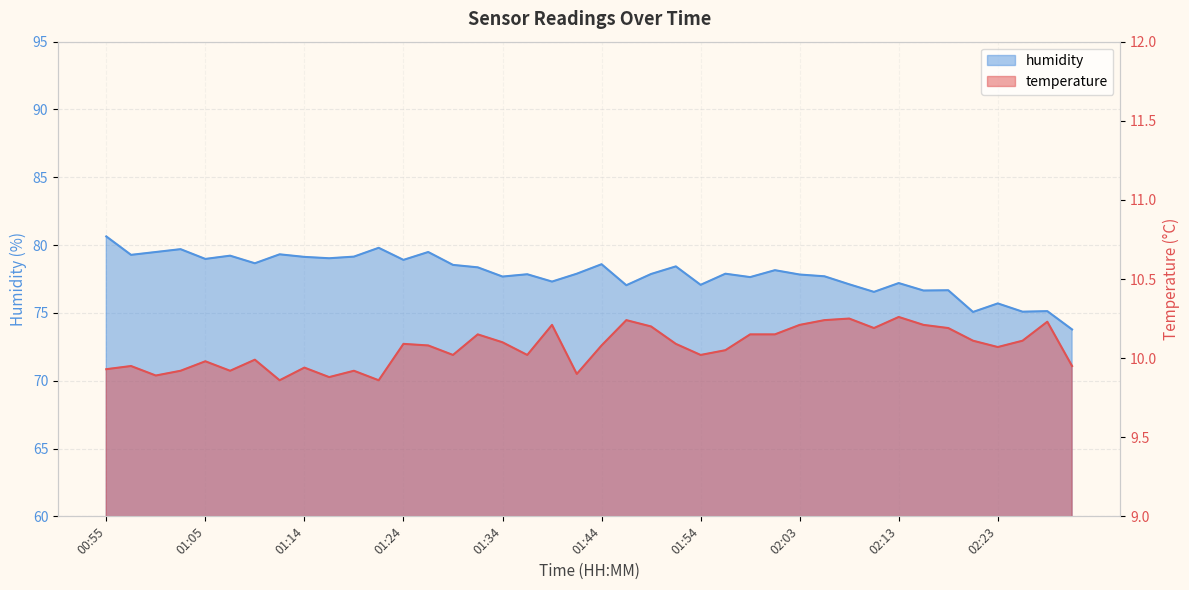

True or false: humidity has more than 0 points higher than both neighbors.

True